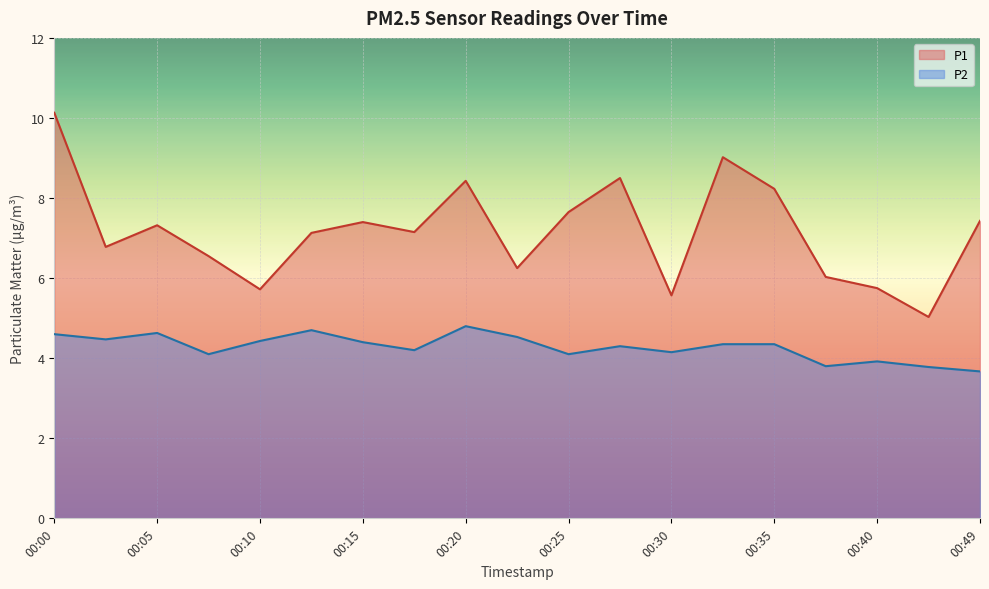

True or false: P1 has a value of 11.6 at 00:15.

False